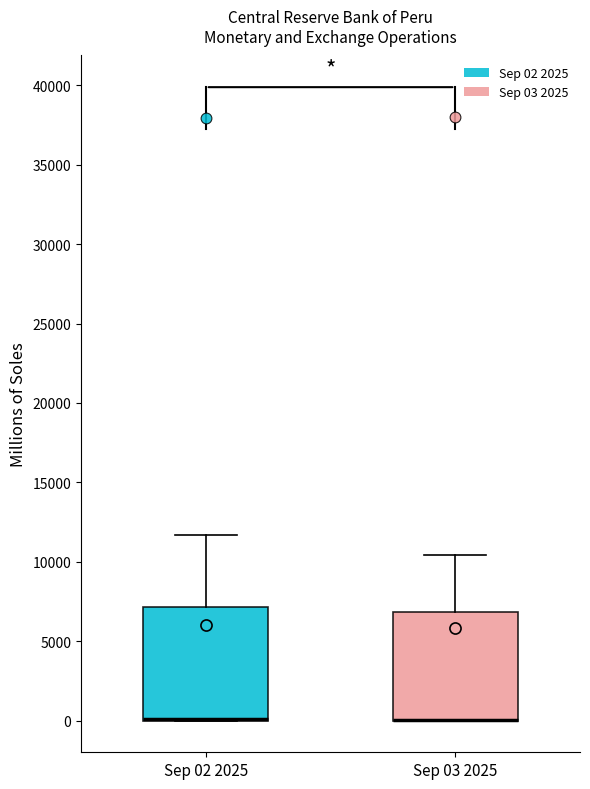

Reading left to right, transcribe this box plot: for each box, give where its median line is, the range the box spans, and where its two whiskers end, as read against the y-axis. The values are not printed on the chart, so give them approximately, as read against the axis.

Sep 02 2025: median 0 (drawn on the box's lower edge), box 0 to 7000, whiskers 0 to 11500
Sep 03 2025: median 0 (drawn on the box's lower edge), box 0 to 7000, whiskers 0 to 10500